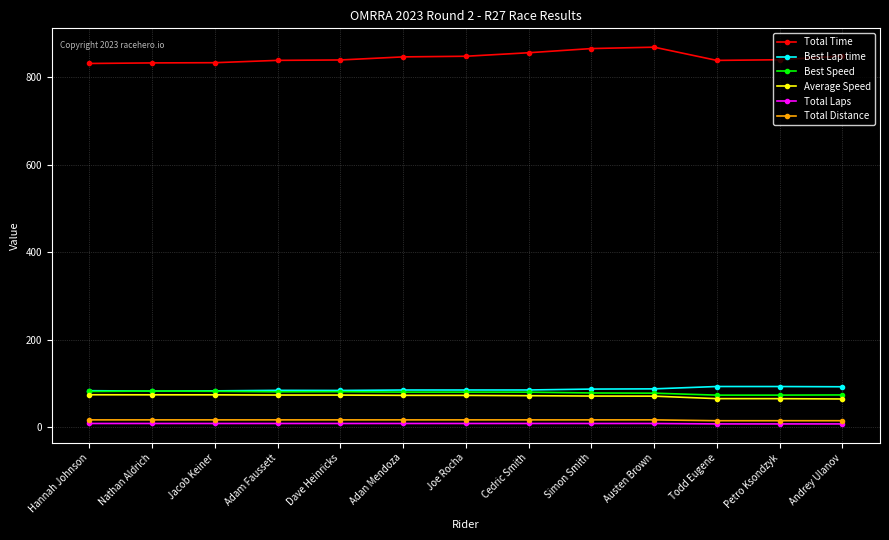

What is the total value across all series at Adan Mendoza?

1112.1